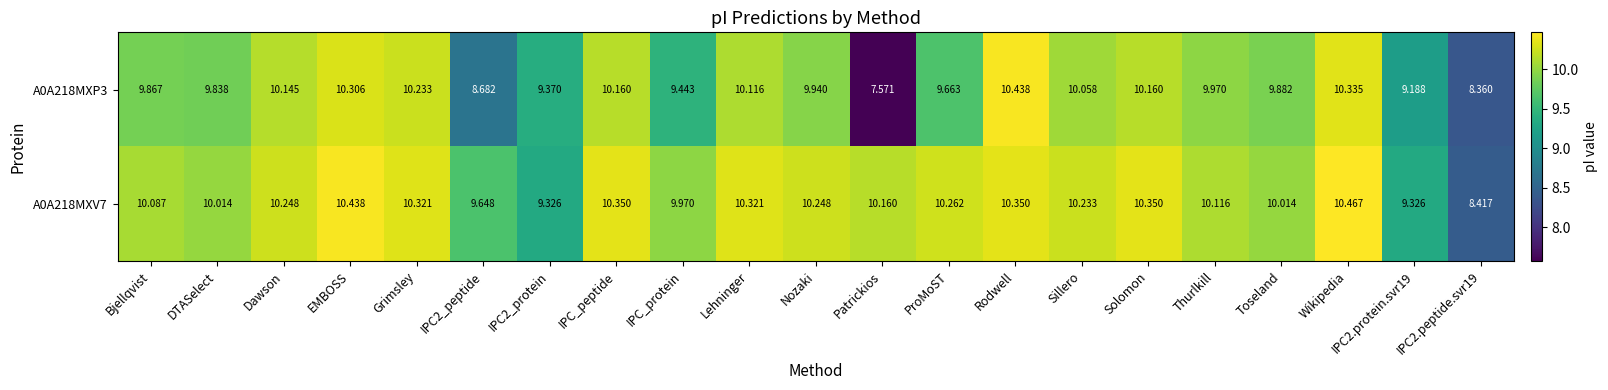

At which category does the chart reach its minimum across all series?

Patrickios